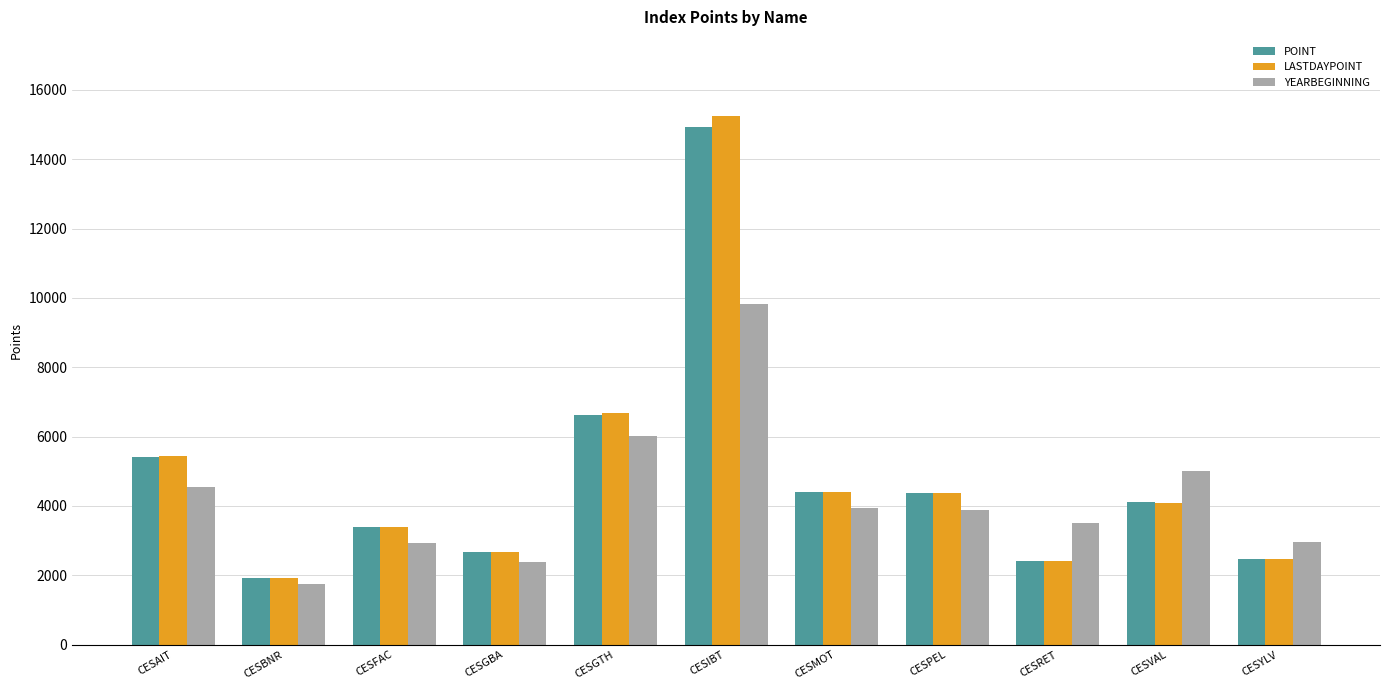

Which category has the highest value in the LASTDAYPOINT series?

CESIBT